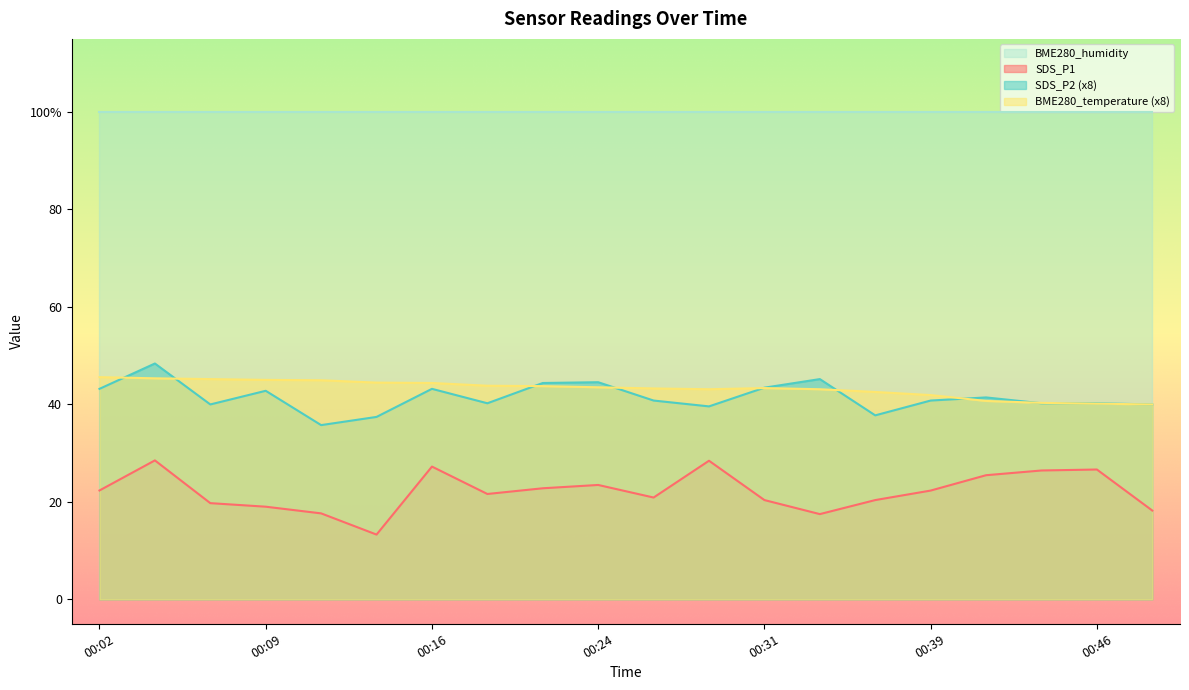

What is the value of the SDS_P1 point at the 7th from the left?

27.2